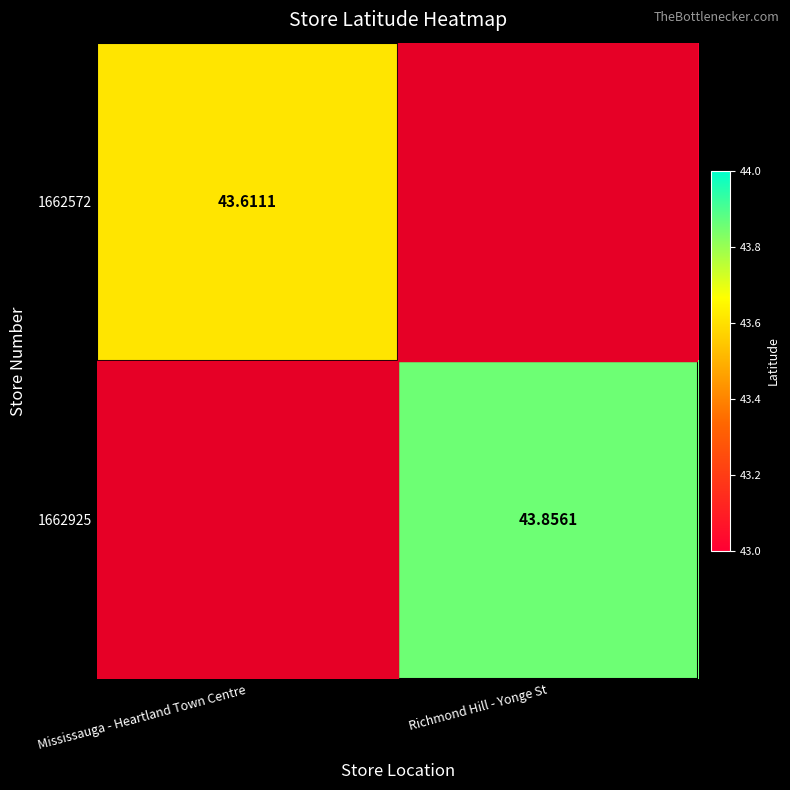

Is it true that 1662572 equals 67.7 at Richmond Hill - Yonge St?

False